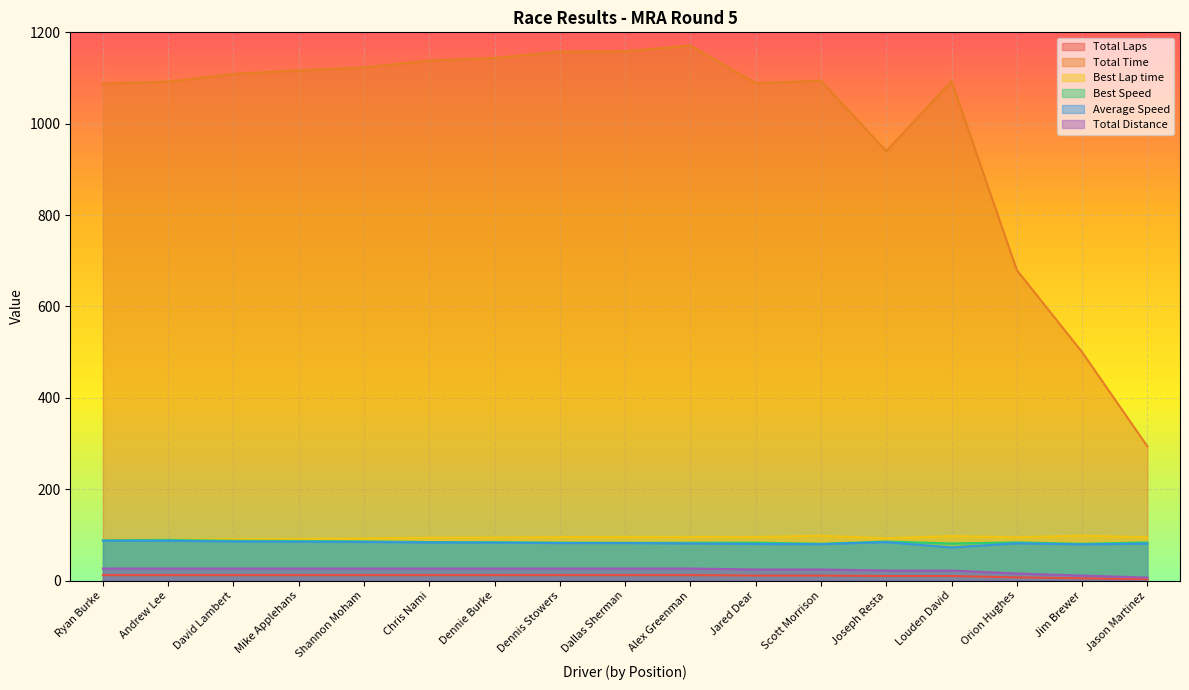

List the labels in order of Average Speed value, largest first.

Ryan Burke, Andrew Lee, David Lambert, Mike Applehans, Shannon Moham, Joseph Resta, Chris Nami, Dennie Burke, Dennis Stowers, Dallas Sherman, Orion Hughes, Alex Greenman, Jason Martinez, Jared Dear, Scott Morrison, Jim Brewer, Louden David